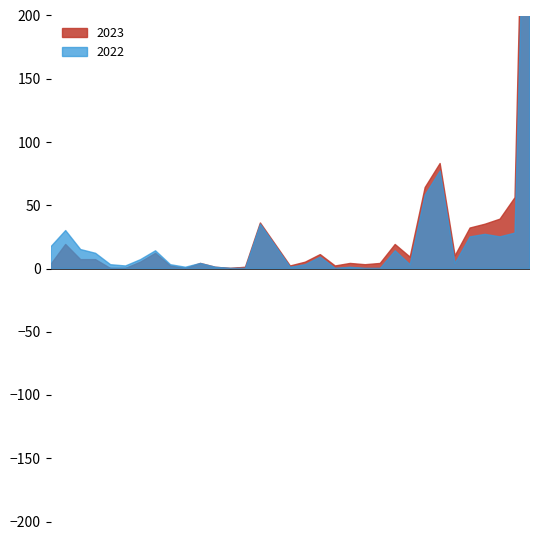

How many interior local peaks does the 2022 series have?

11